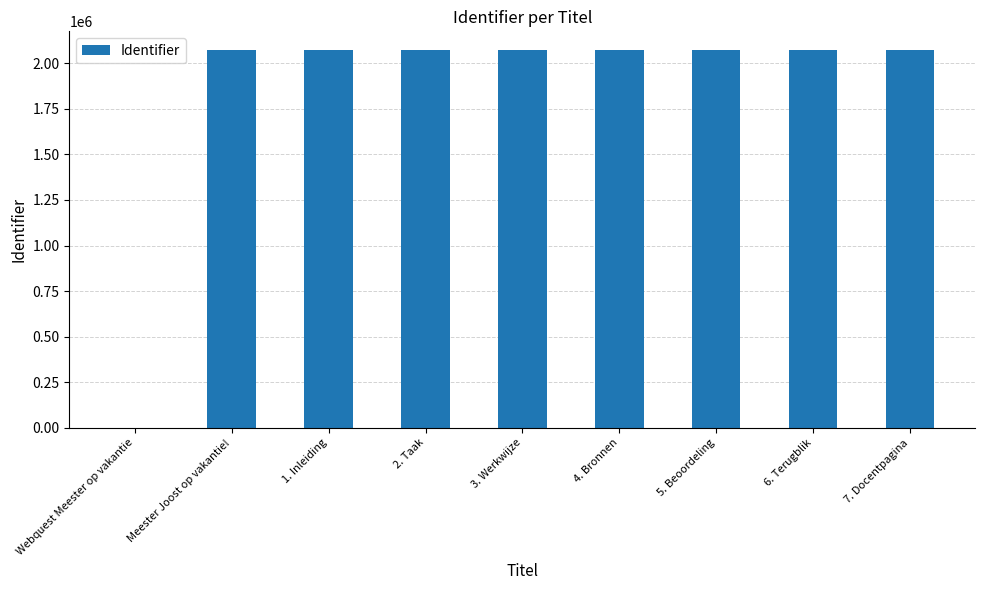

At which label is the value closest to 1035729?

Meester Joost op vakantie!